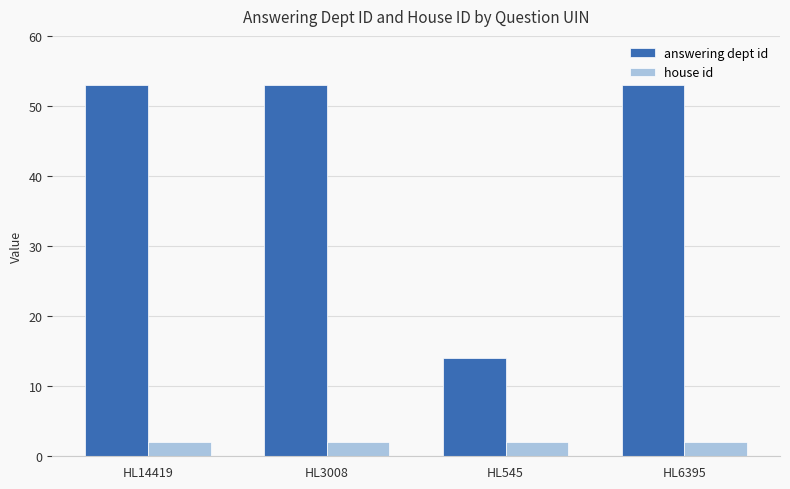

What is the minimum value for answering dept id?

14